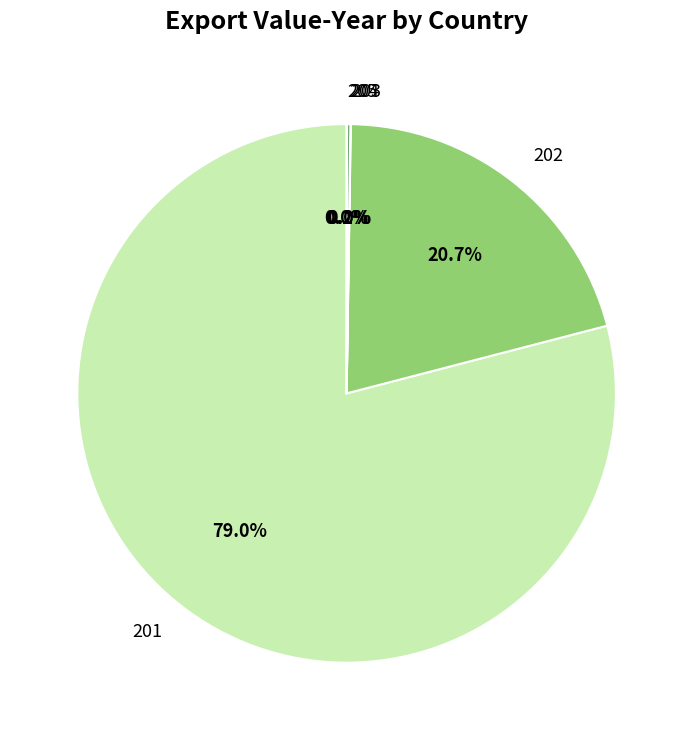

What is the largest slice in the pie chart?

201